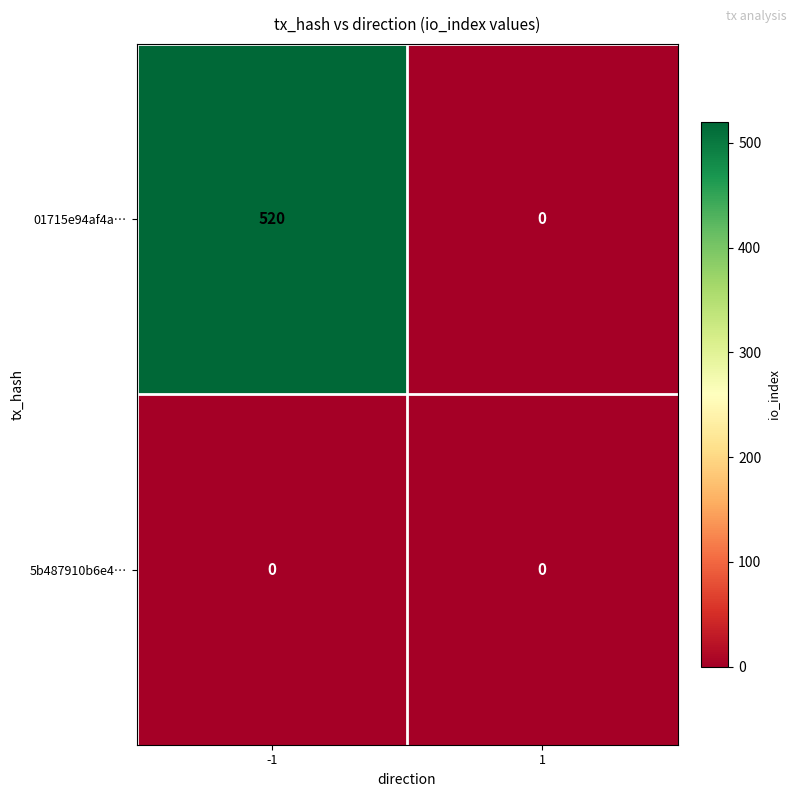

Which series has the largest total across all categories?

01715e94af4a…